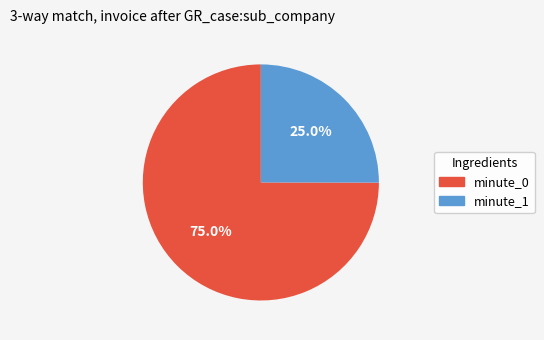

Count the number of slices in the pie.

2